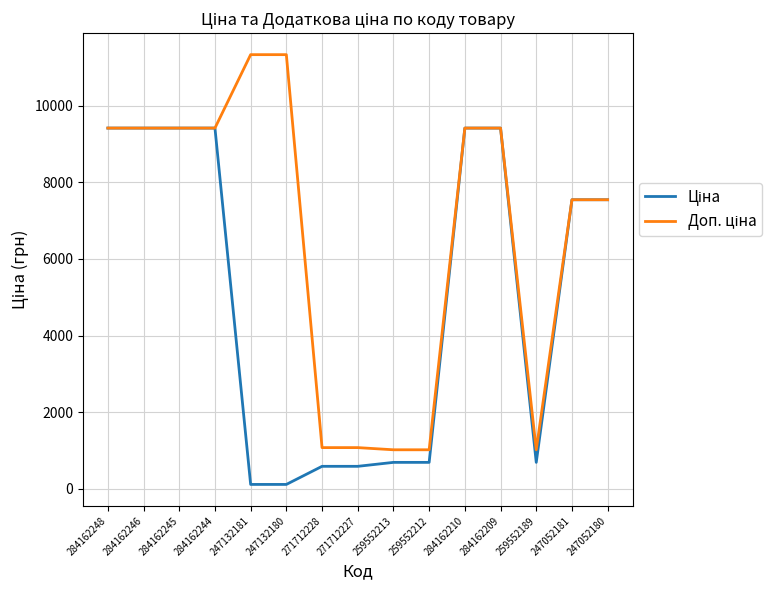

What is the total value across all series at 284162244?

18833.7